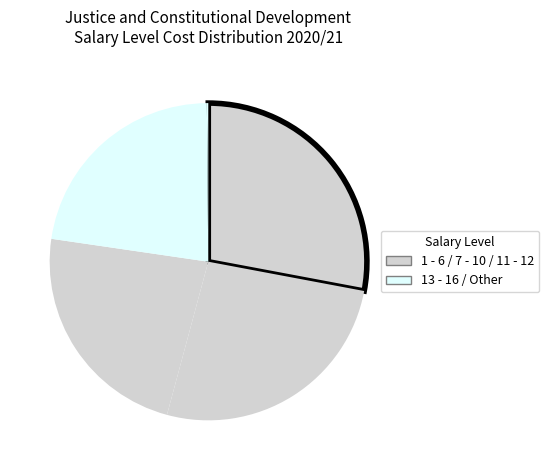

What is the smallest slice in the pie chart?

Other